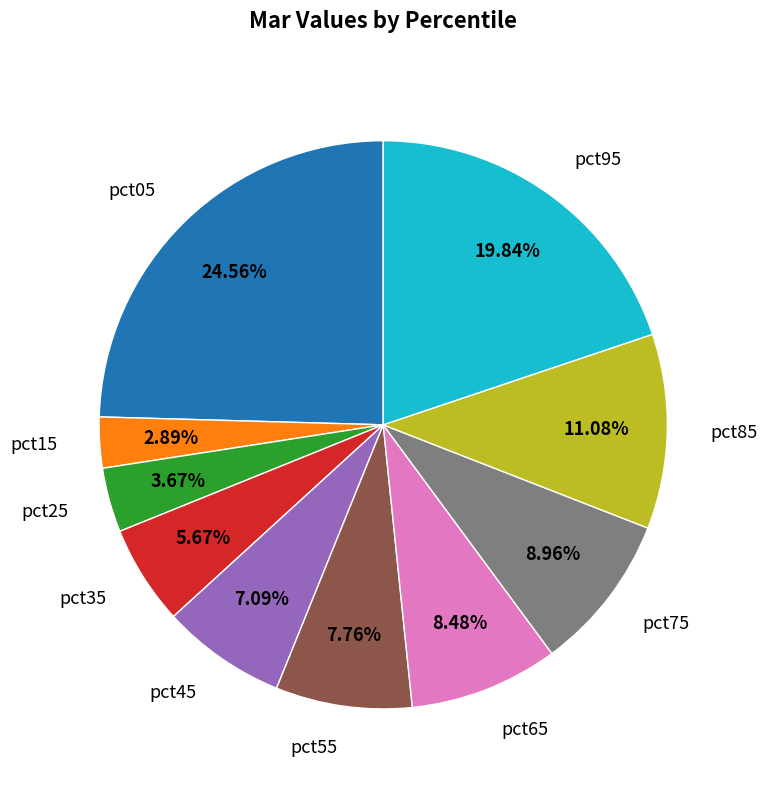

What is the smallest slice in the pie chart?

pct15